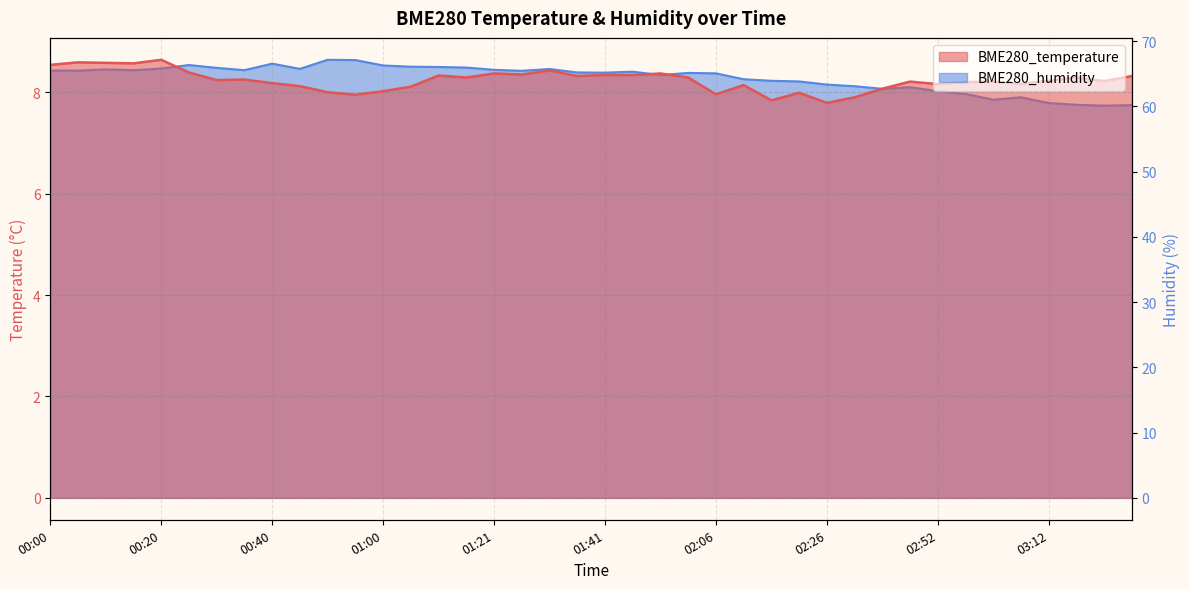

True or false: BME280_humidity and BME280_temperature cross at least once.

False